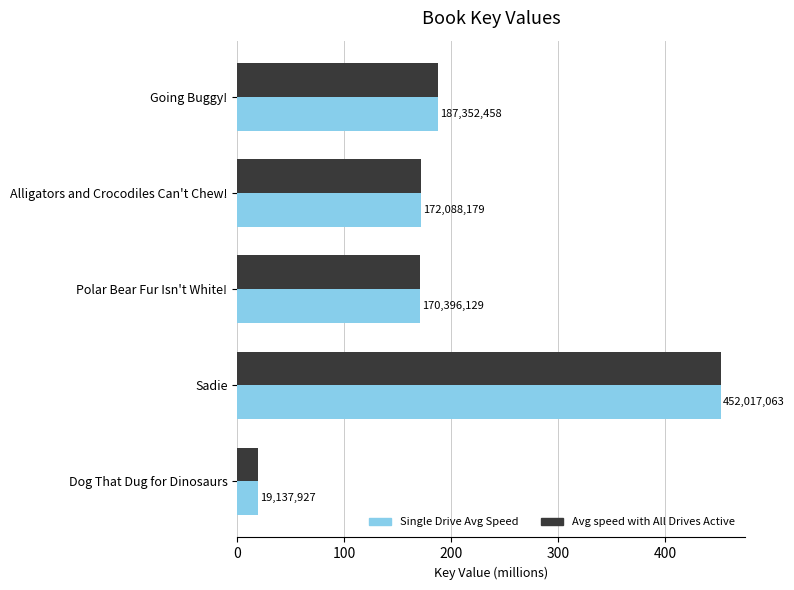

What are all the series names shown in the legend?

Single Drive Avg Speed, Avg speed with All Drives Active